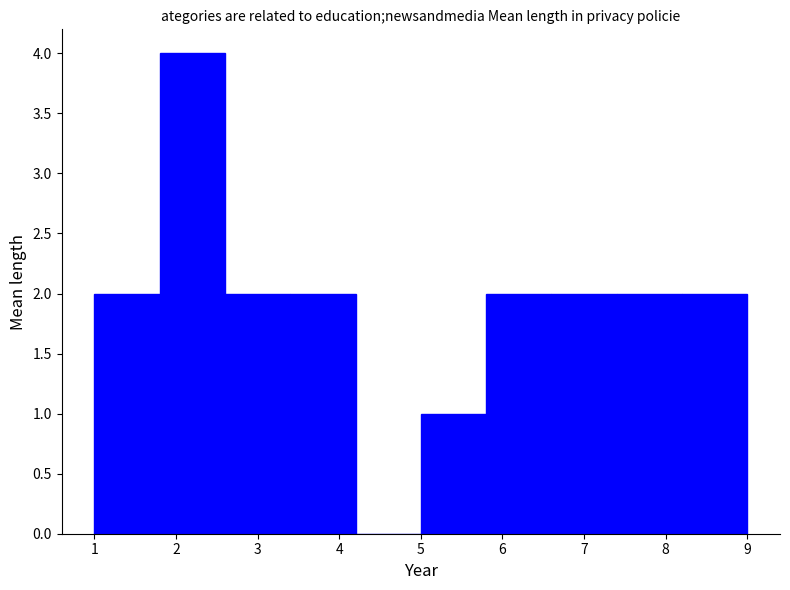

Reading left to right, transcribe this chart: for each bar, give the range it covers on the x-axis and its height. The values are not printed on the chart, so give them approximately, as read against the axis.

1.0 to 1.8: 2
1.8 to 2.6: 4
2.6 to 3.4: 2
3.4 to 4.2: 2
4.2 to 5.0: 0
5.0 to 5.8: 1
5.8 to 6.6: 2
6.6 to 7.4: 2
7.4 to 8.2: 2
8.2 to 9.0: 2